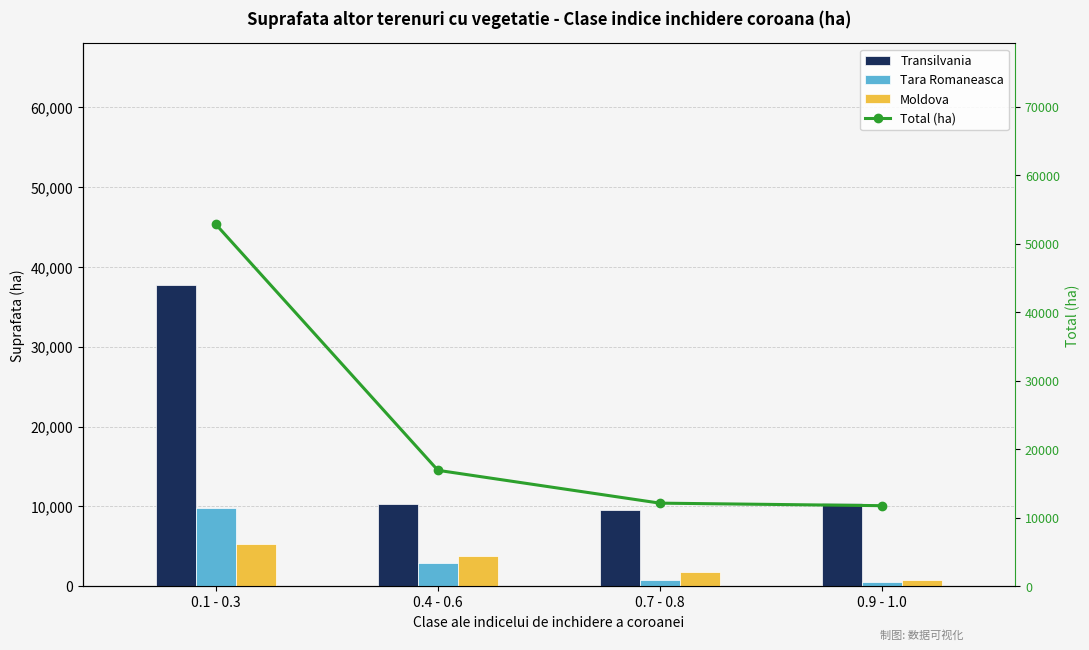

Is it true that Total (ha) equals 88539.7 at 0.1 - 0.3?

False